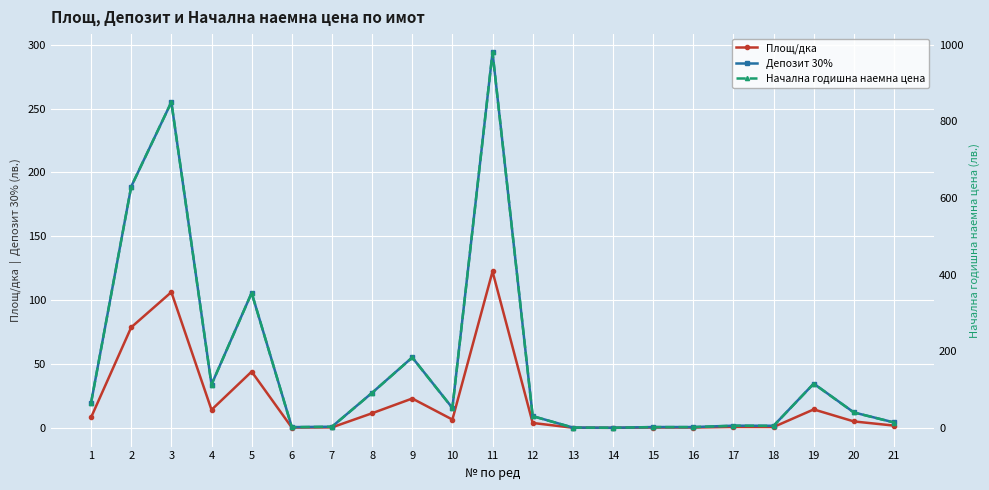

Which series changed the most between 1 and 17?

Начална годишна наемна цена